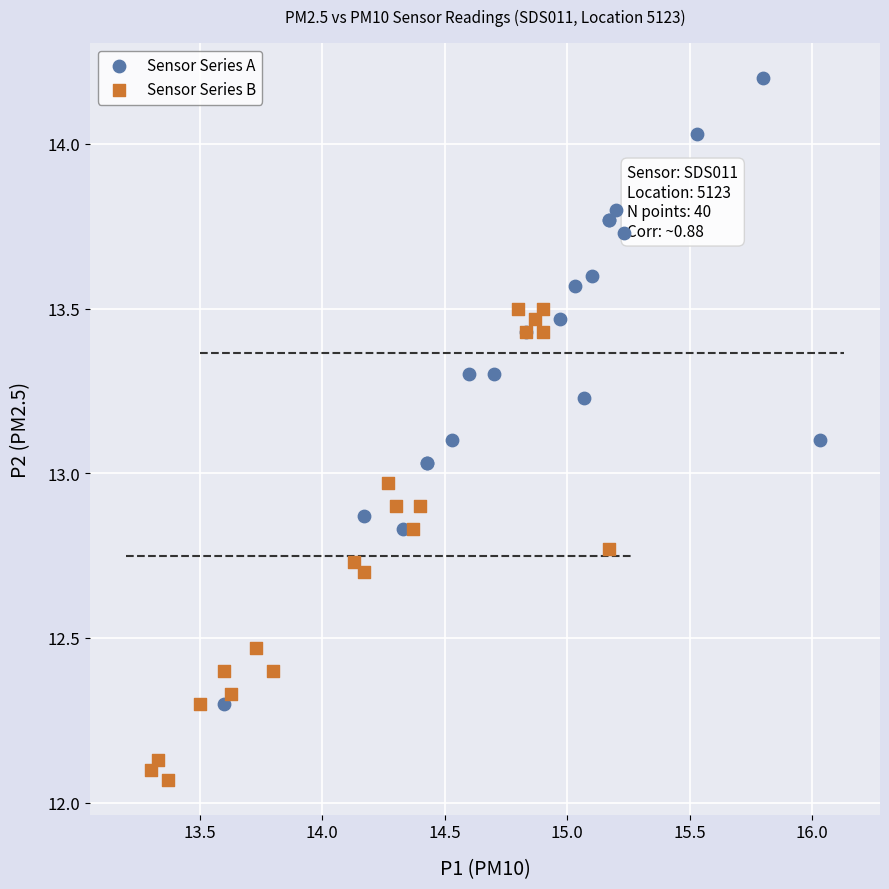

Which series has the largest Y range (max minus min)?

Sensor Series A